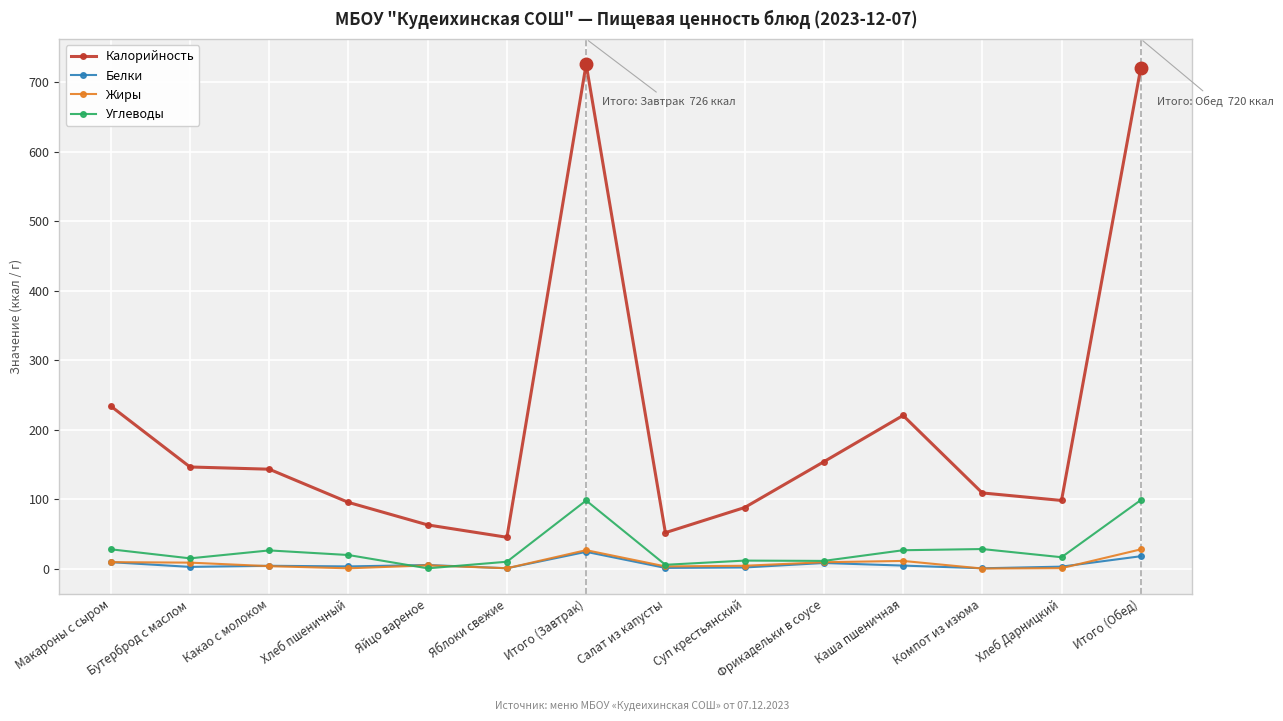

True or false: Калорийность has more than 1 interior local peaks.

True